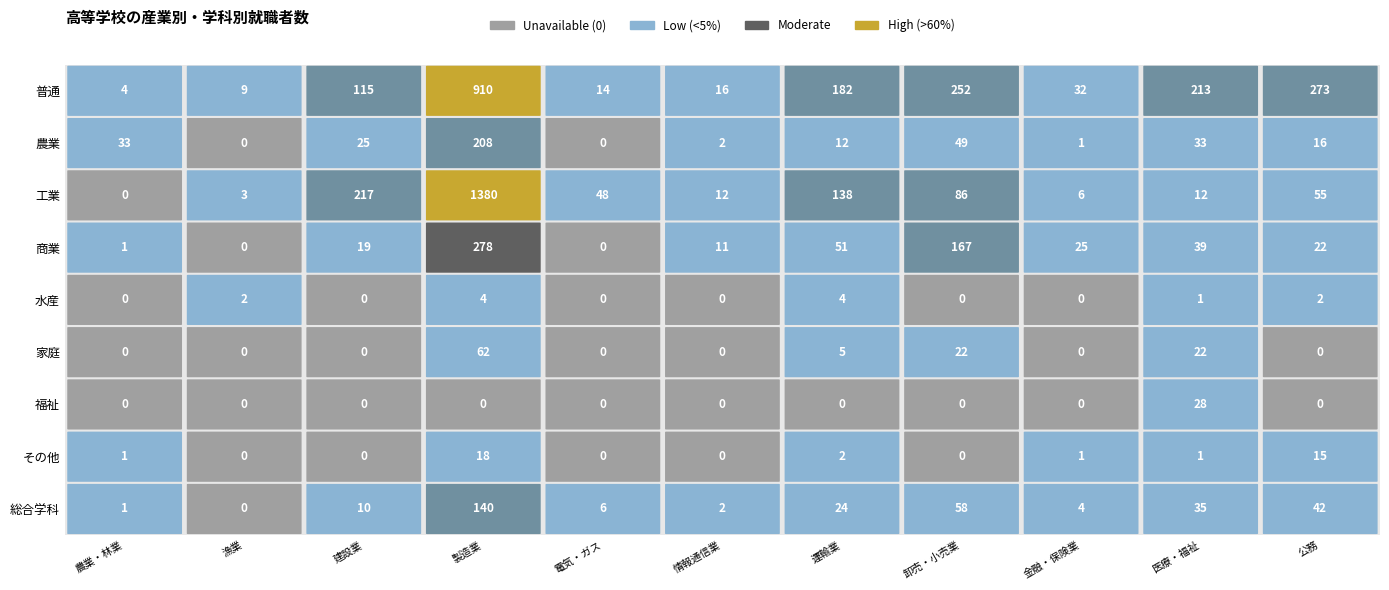

What is the difference between the 普通 values at 普通 and 水産?

10